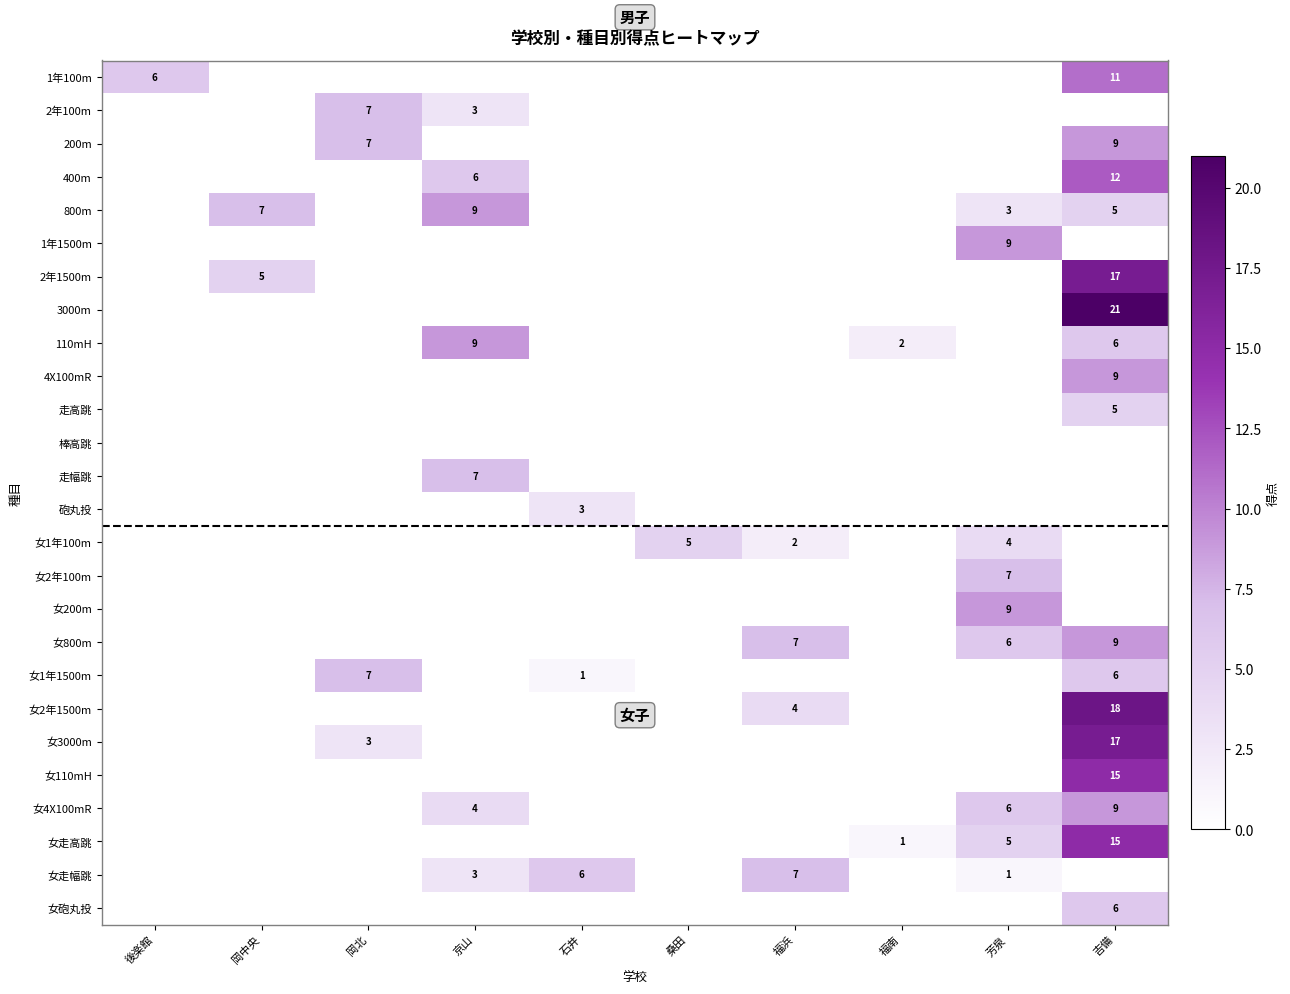

Which has a higher value, 福浜 or 福南?

福南